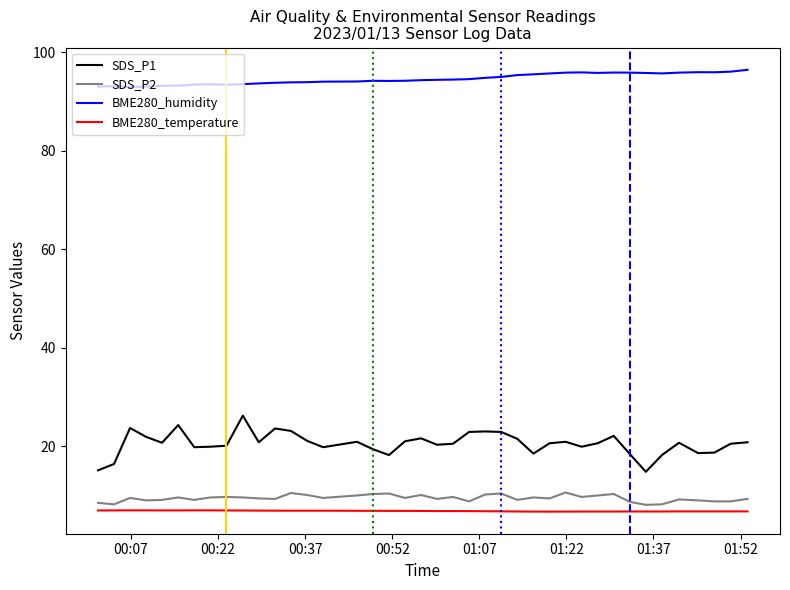

True or false: SDS_P2 and BME280_humidity intersect in this chart.

False